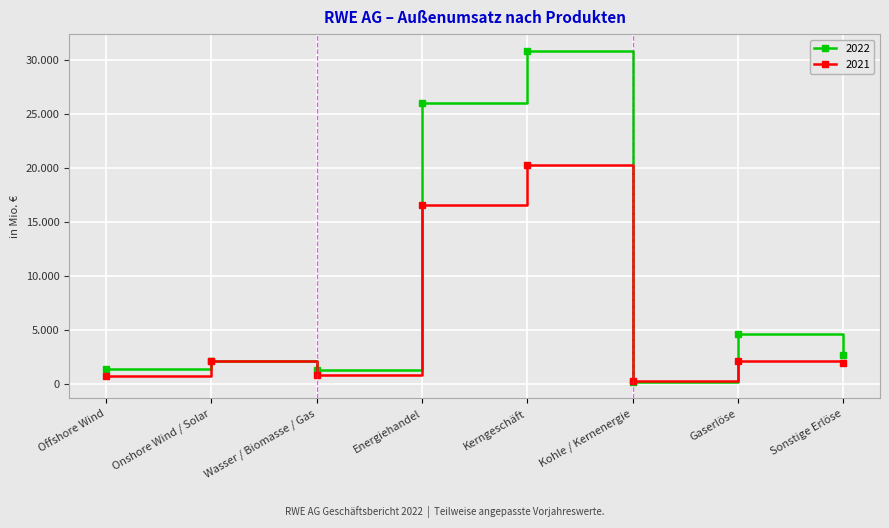

Is the value of 2021 at Offshore Wind greater than the value of 2022 at Kerngeschäft?

No